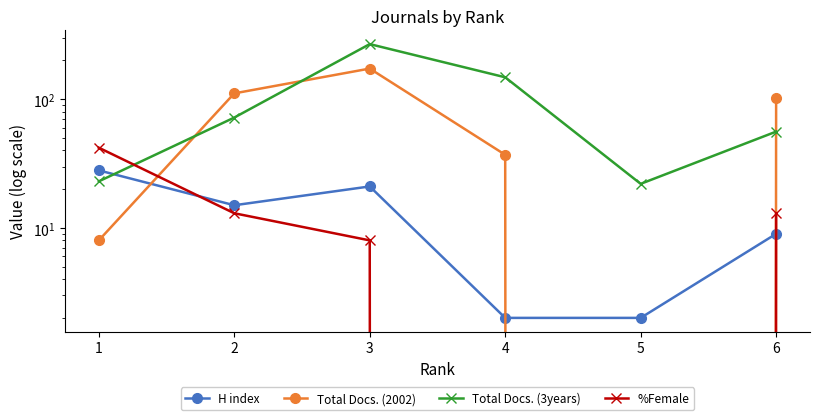

How many times do Total Docs. (2002) and H index cross each other?

3